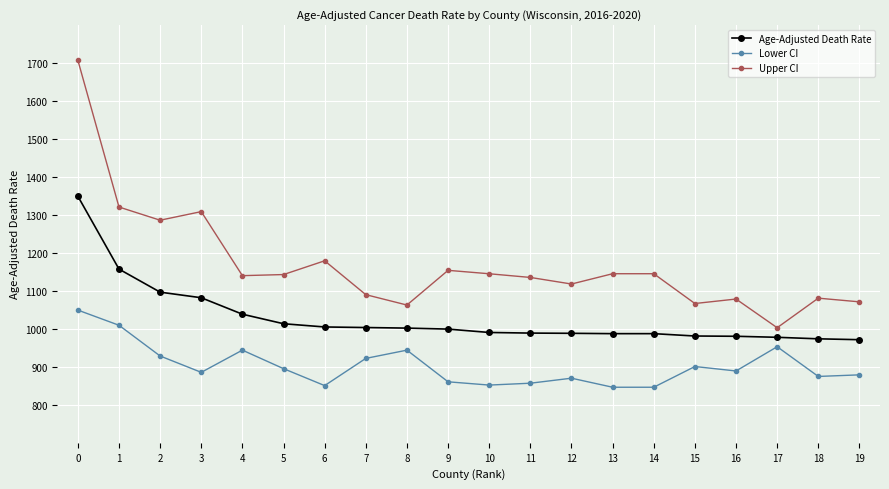

True or false: Age-Adjusted Death Rate and Lower CI cross at least once.

False